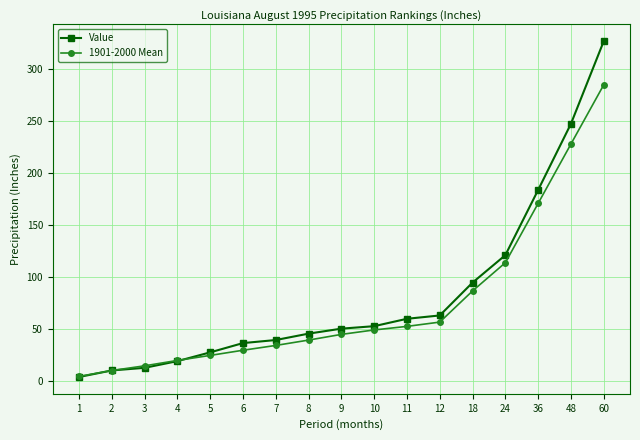

What is the value of the Value point at the 15th from the left?

183.8